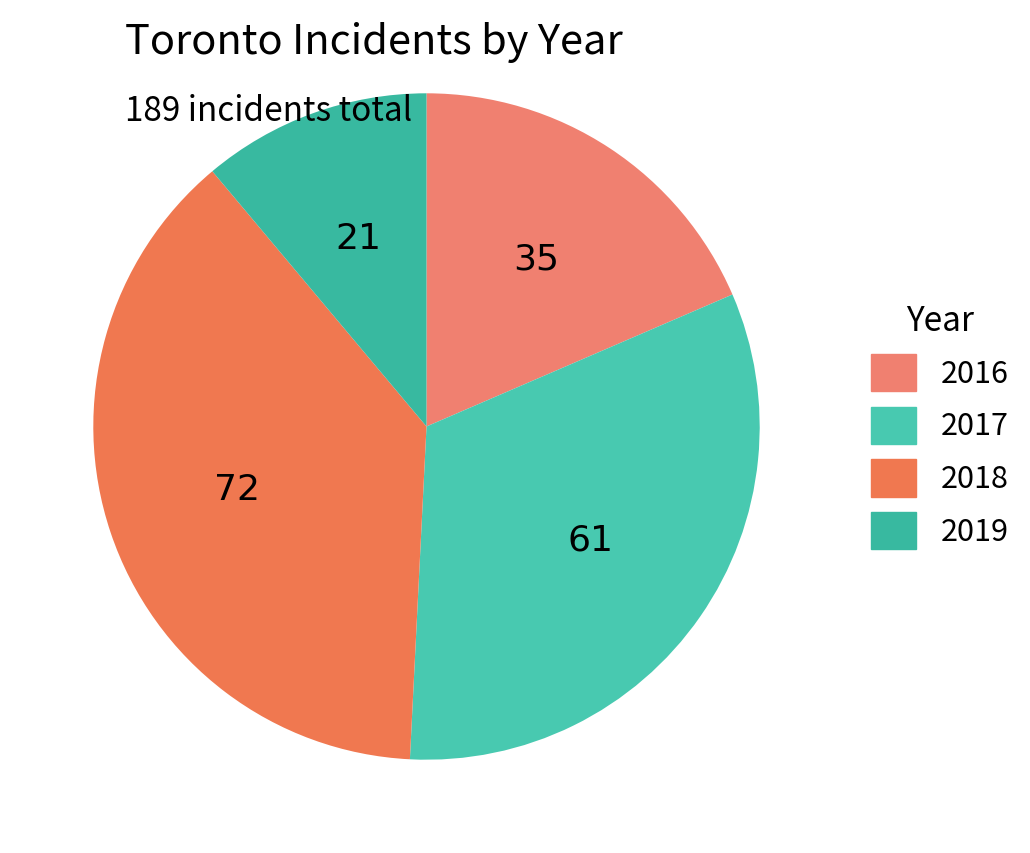

How many segments does this pie chart have?

4